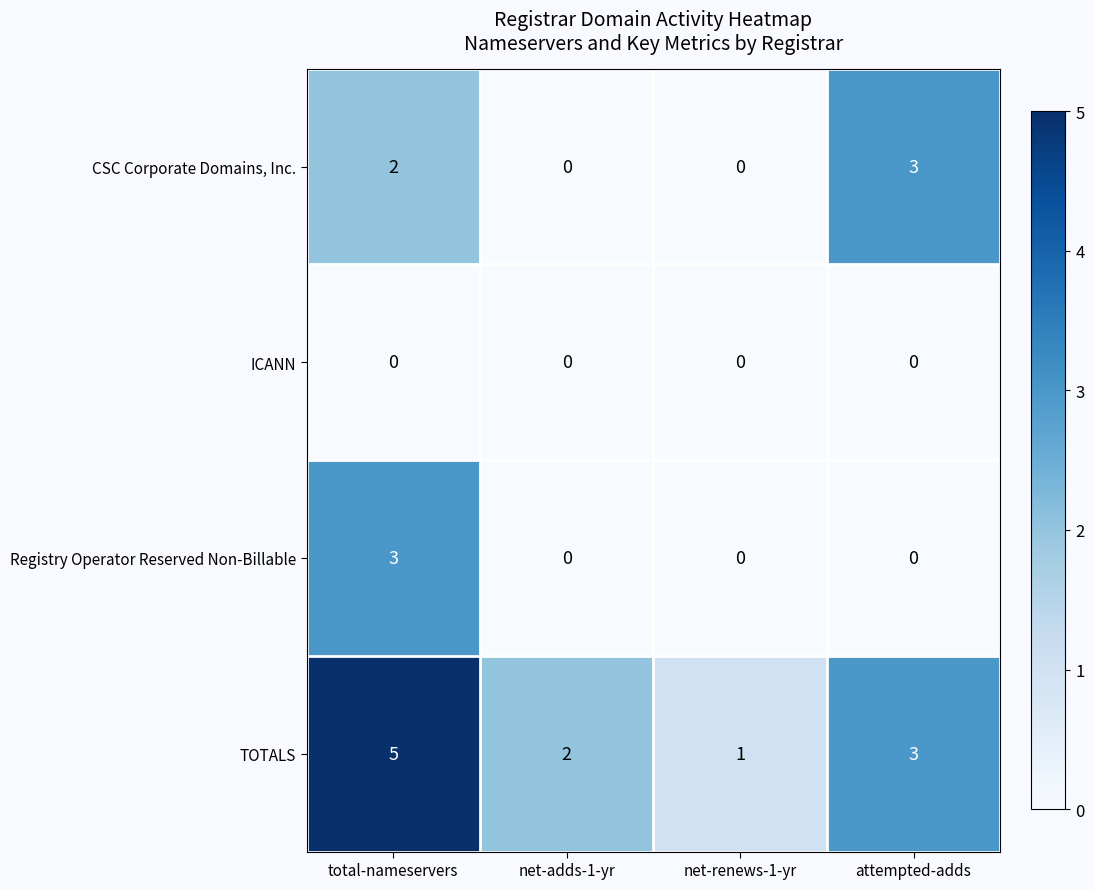

Rank the series at total-nameservers from highest to lowest value.

TOTALS, Registry Operator Reserved Non-Billable, CSC Corporate Domains, Inc., ICANN